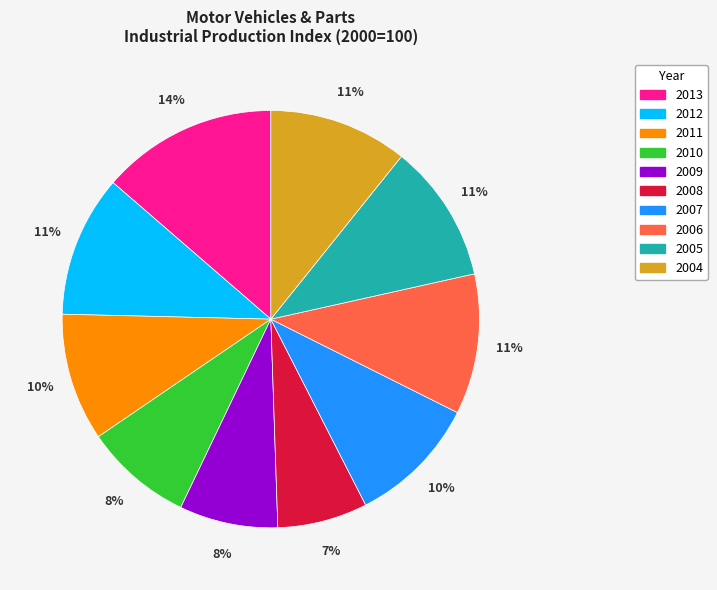

What is the ratio of the value at 2011 to the value at 2004?

0.9